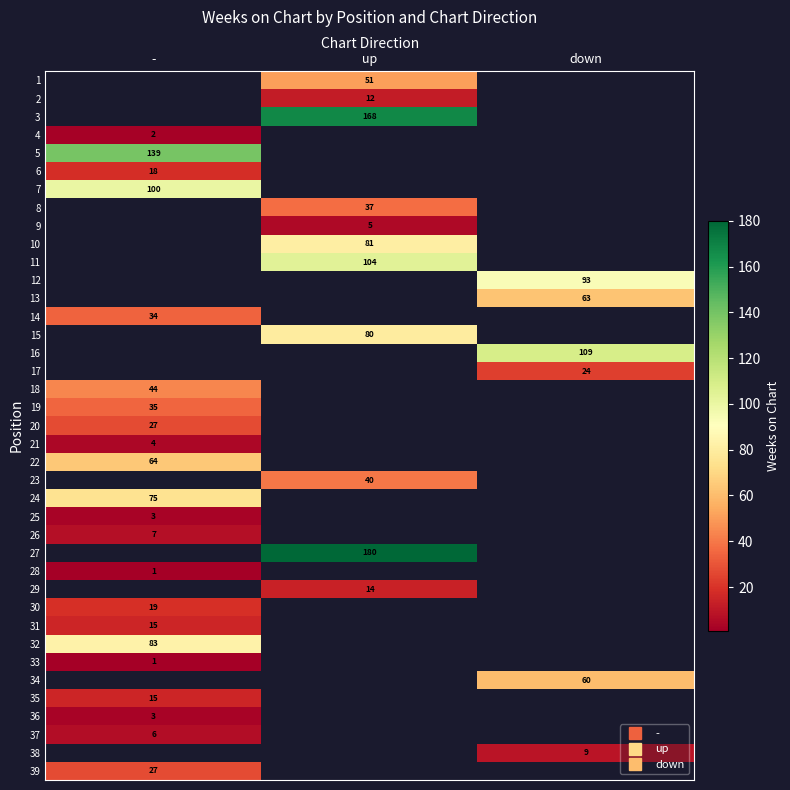

Where is 21 nearest to the value 4?

-